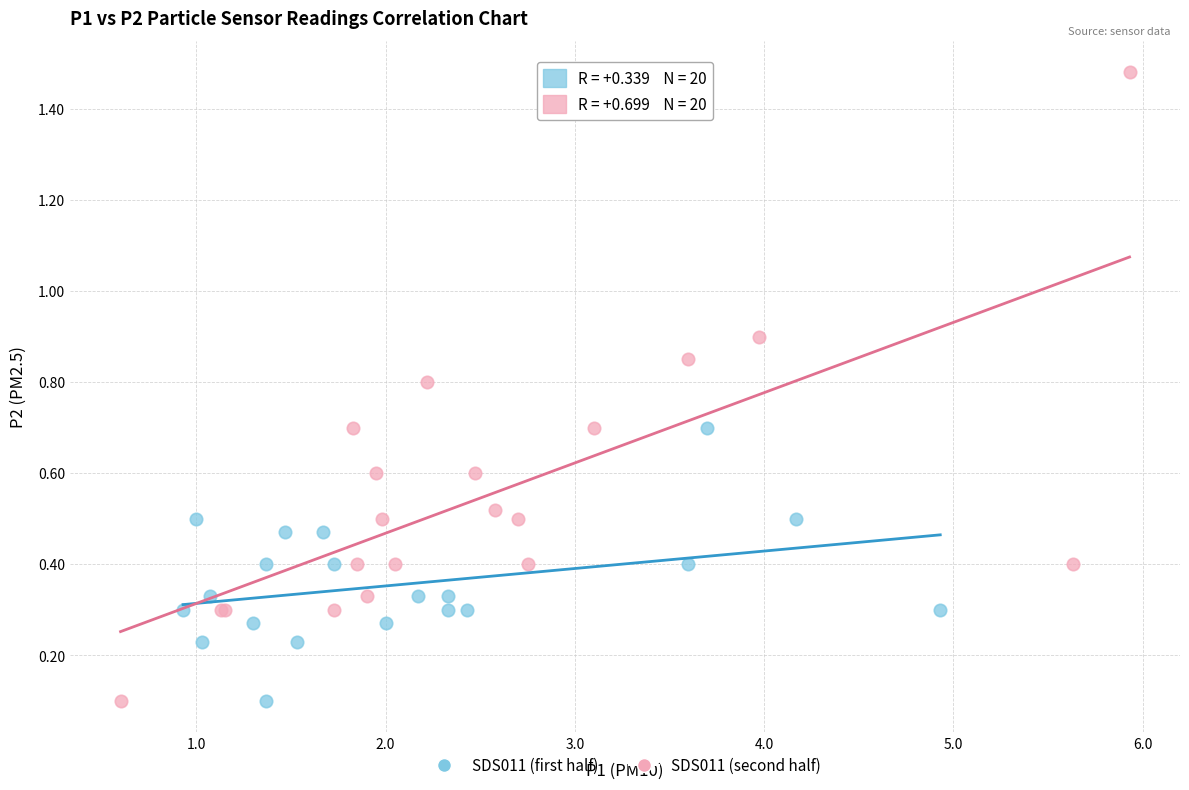

Which series reaches the maximum Y coordinate?

SDS011 (second half)